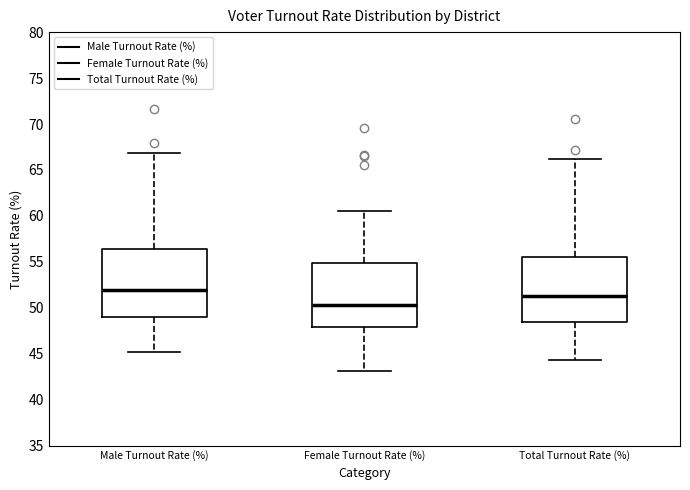

Which box has the highest median line?

Male Turnout Rate (%)